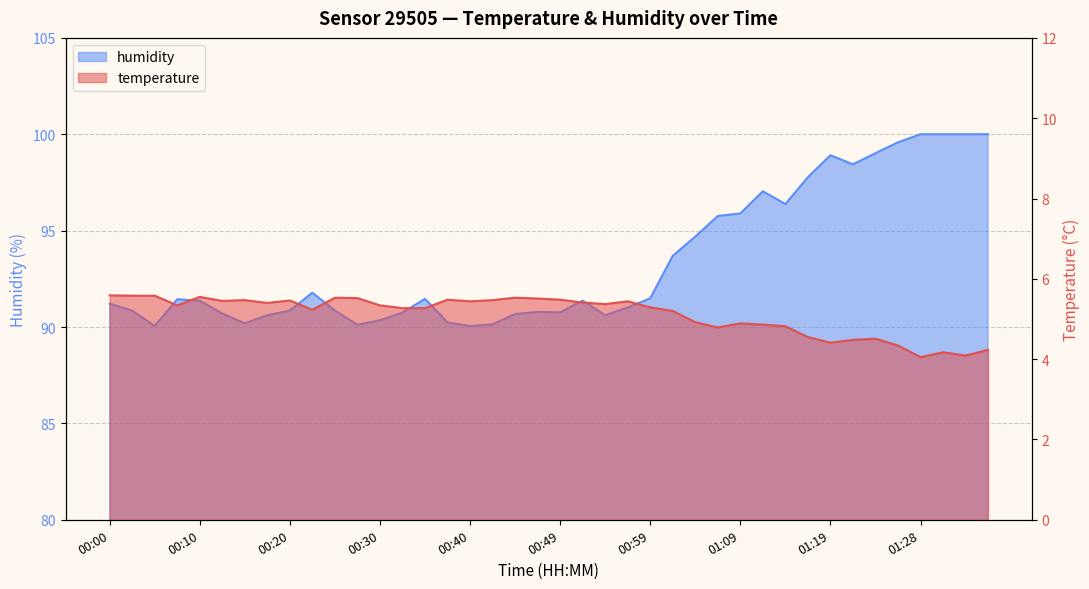

Rank the series at 00:22 from lowest to highest value.

temperature, humidity